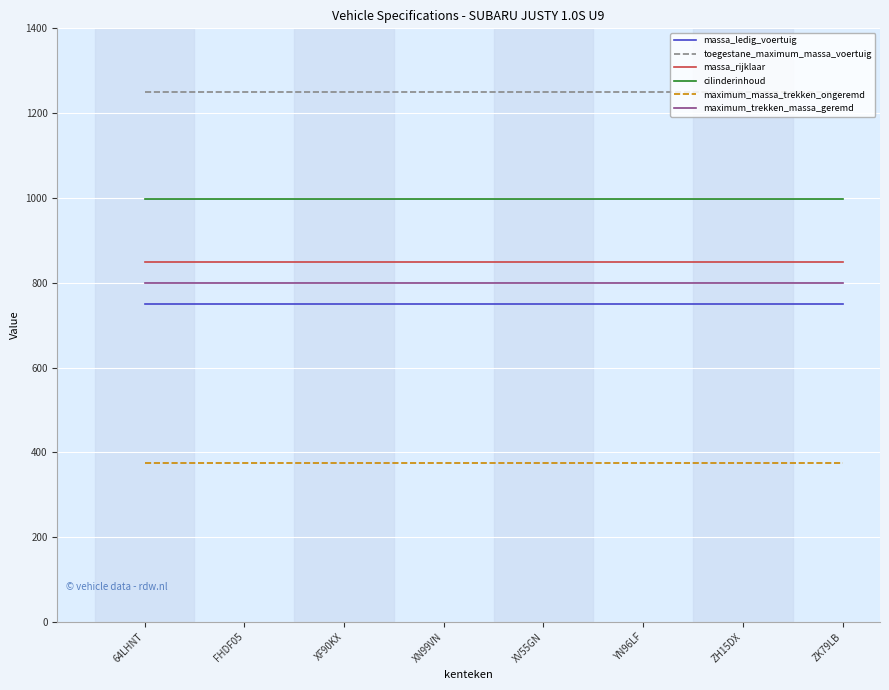

What value does the maximum_trekken_massa_geremd series have at 64LHNT?

800